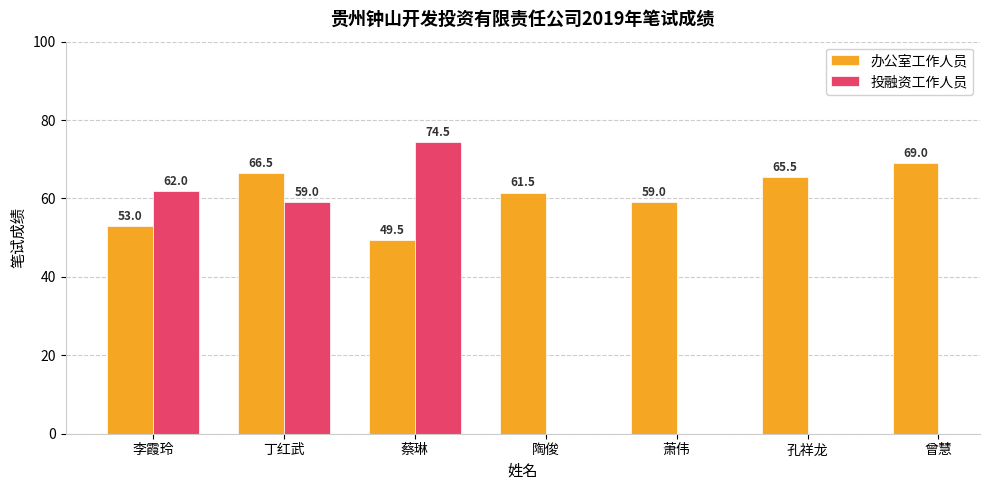

What is the label of the 7th bar from the right?

李霞玲